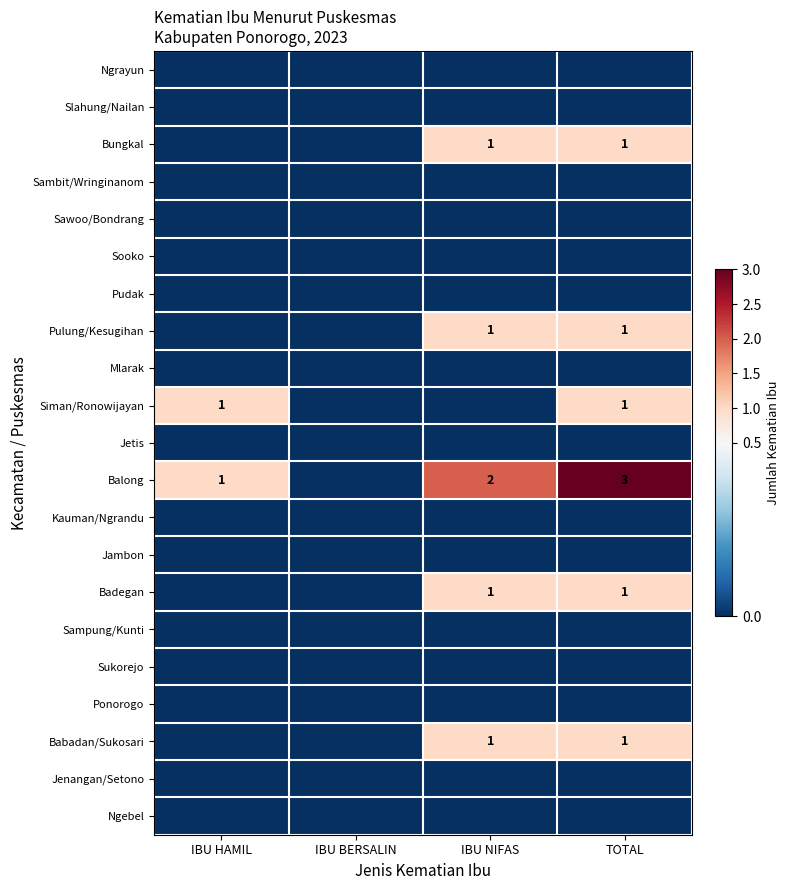

At which label is Slahung/Nailan closest to 0?

IBU HAMIL